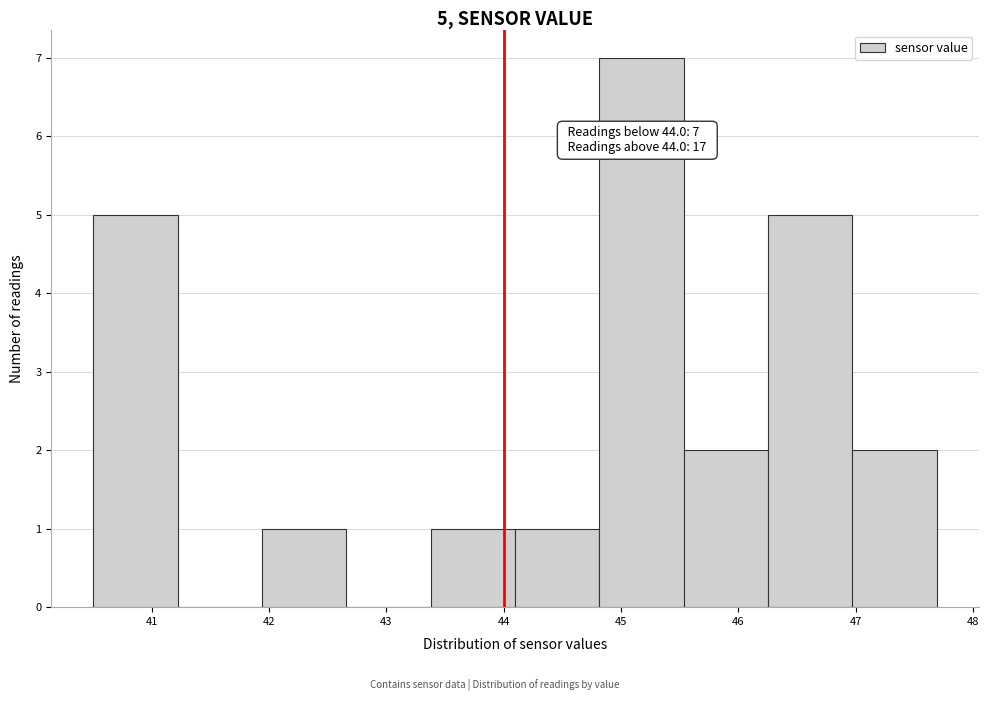

Which range on the x-axis has the tallest bar?

44.8 to 45.5